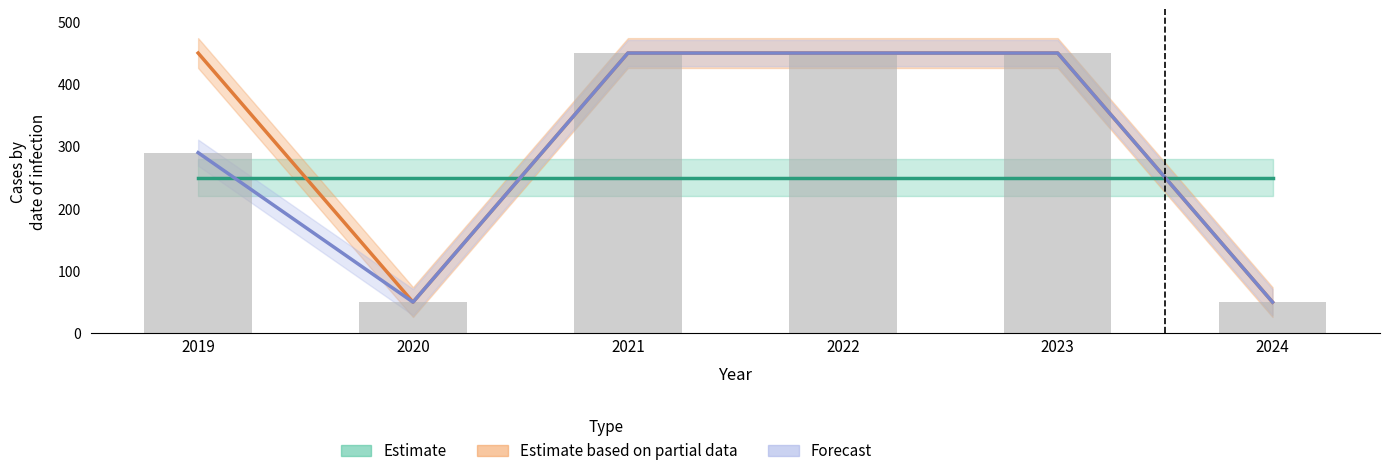

Reading left to right, extract all data points from this chart.

2019=289.1	2020=50.0	2021=450.0	2022=450.0	2023=450.0	2024=50.0